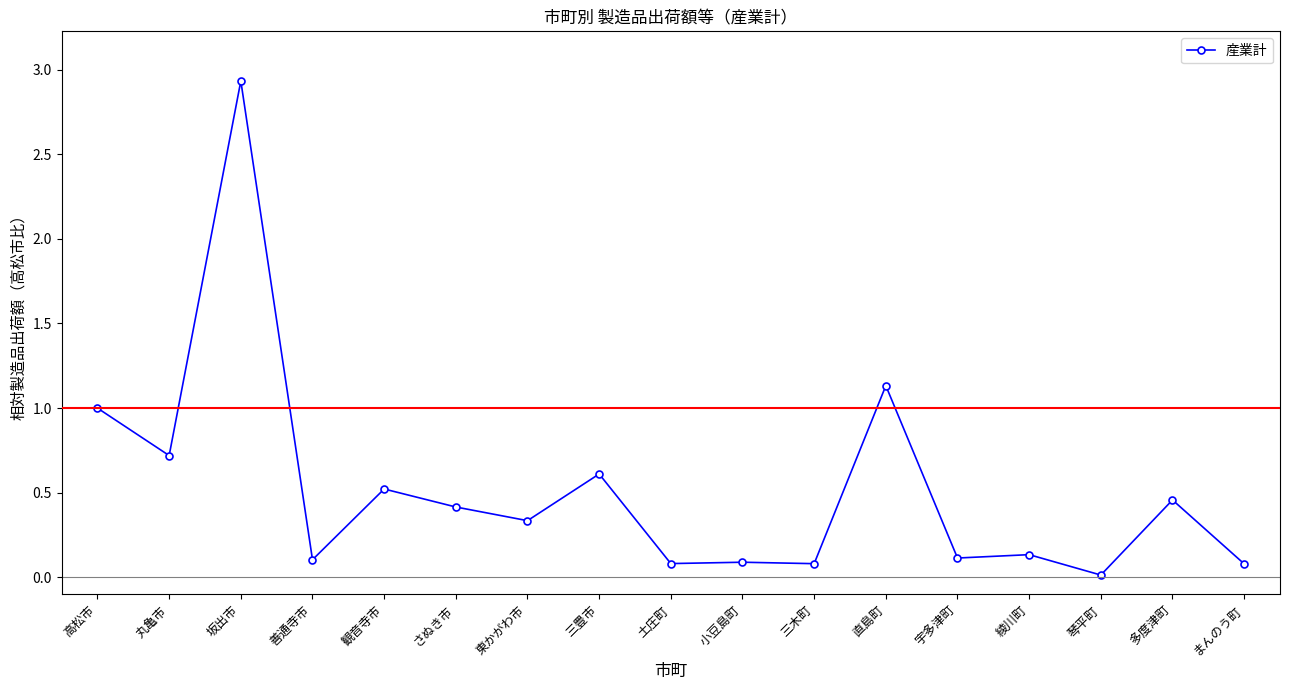

How many lines are shown in the chart?

1